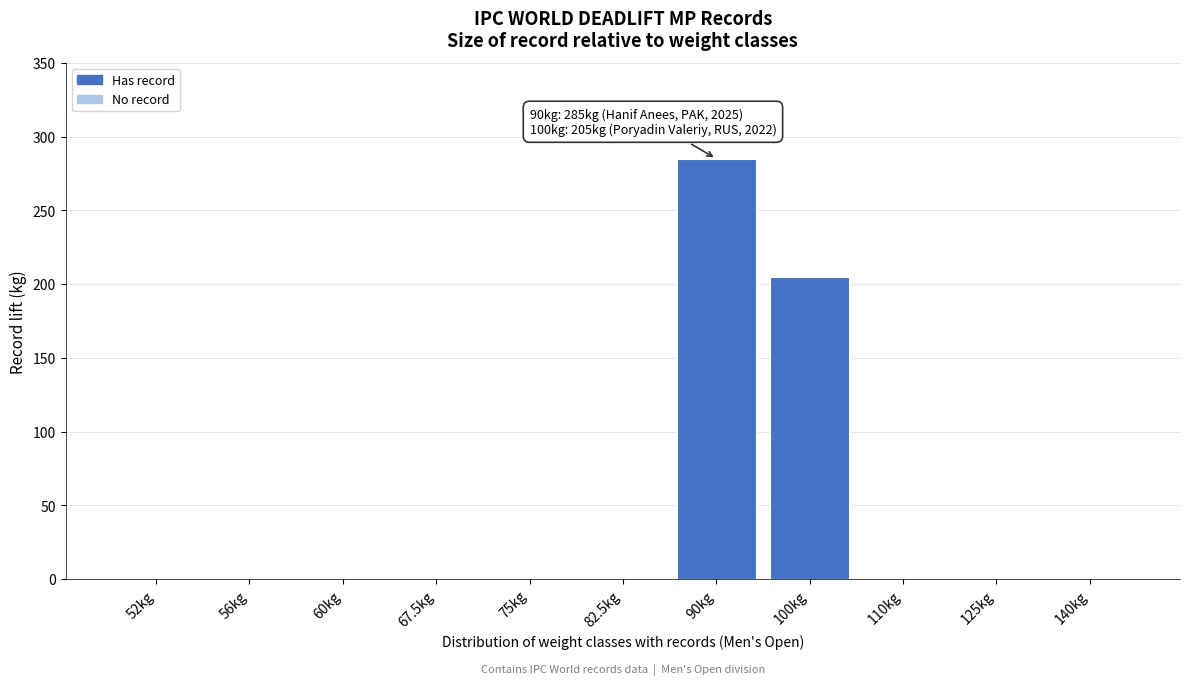

Reading left to right, what are all the values shown in this chart?

52kg=0	56kg=0	60kg=0	67.5kg=0	75kg=0	82.5kg=0	90kg=285	100kg=205	110kg=0	125kg=0	140kg=0